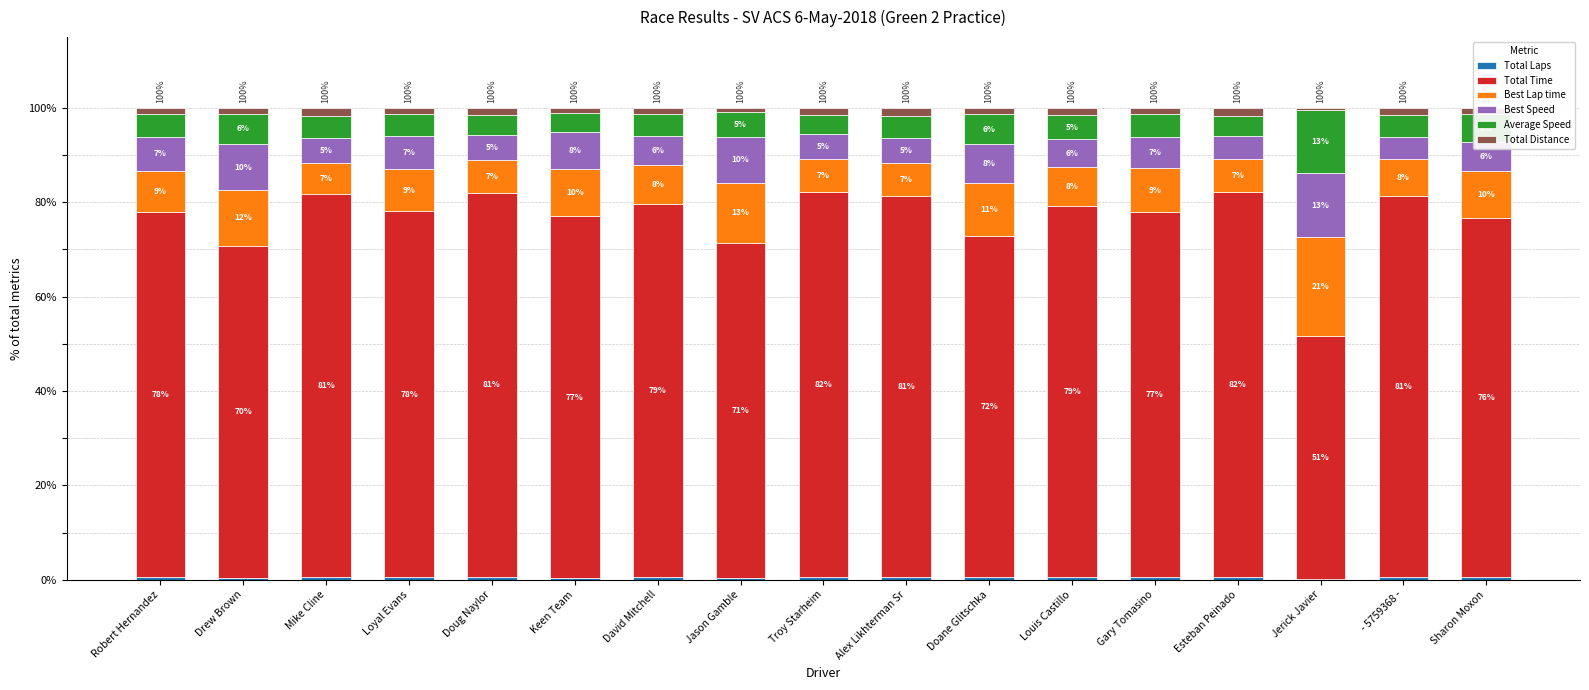

The value of Total Laps at Troy Starheim is 0.2. True or false?

False